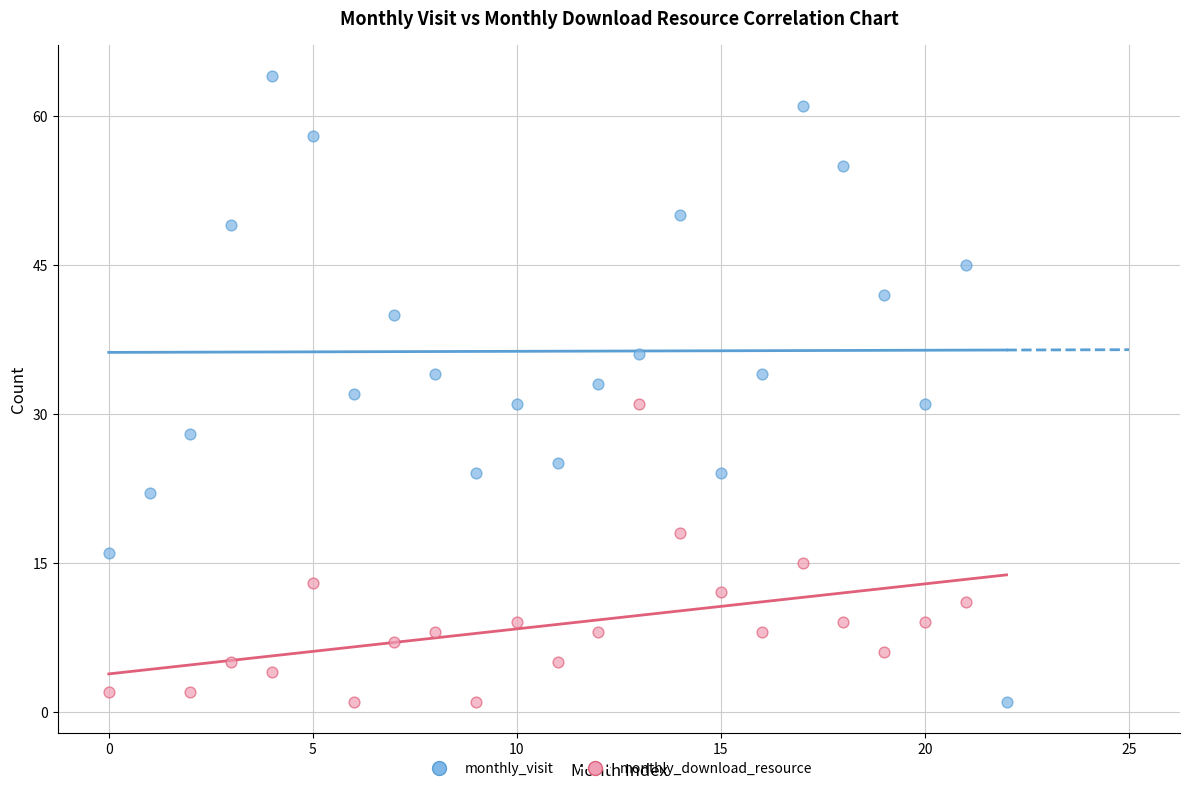

Which series reaches the maximum Y coordinate?

monthly_visit